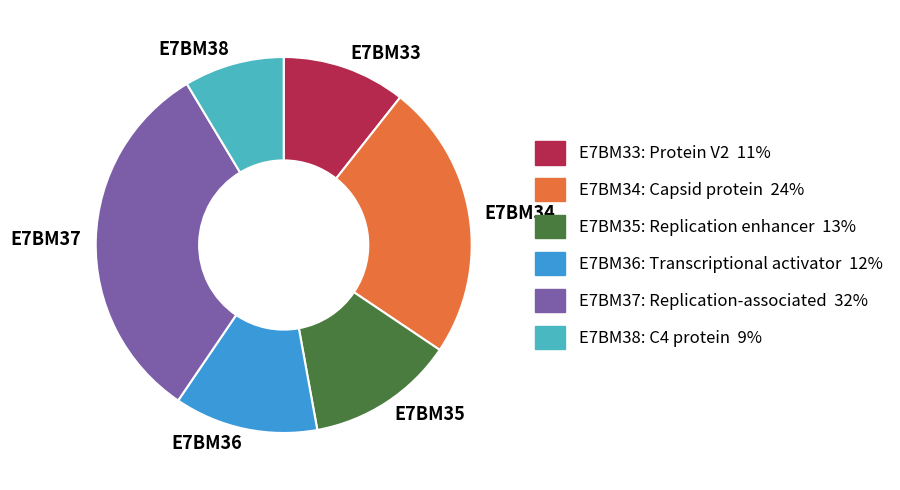

What is the largest slice in the pie chart?

E7BM37